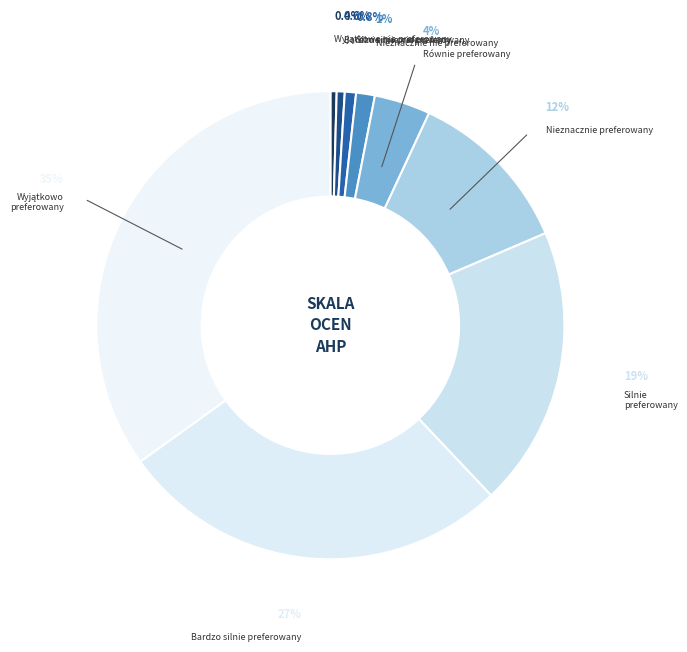

Is it true that Silnie preferowany is 19% of the pie?

True